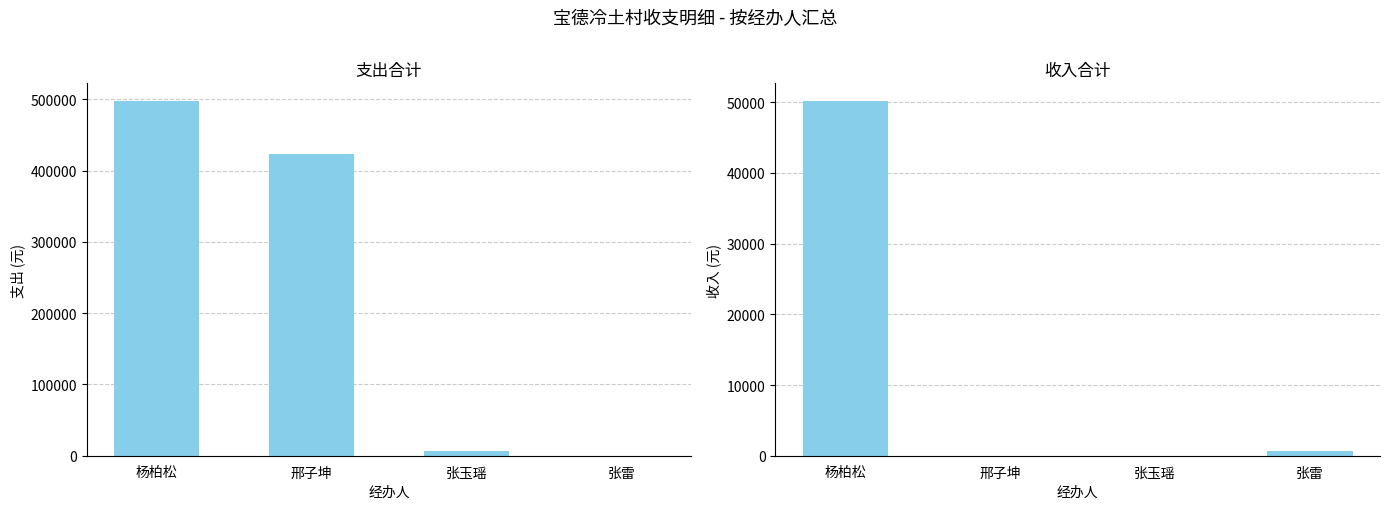

What is the label of the 4th bar from the left?

张雷